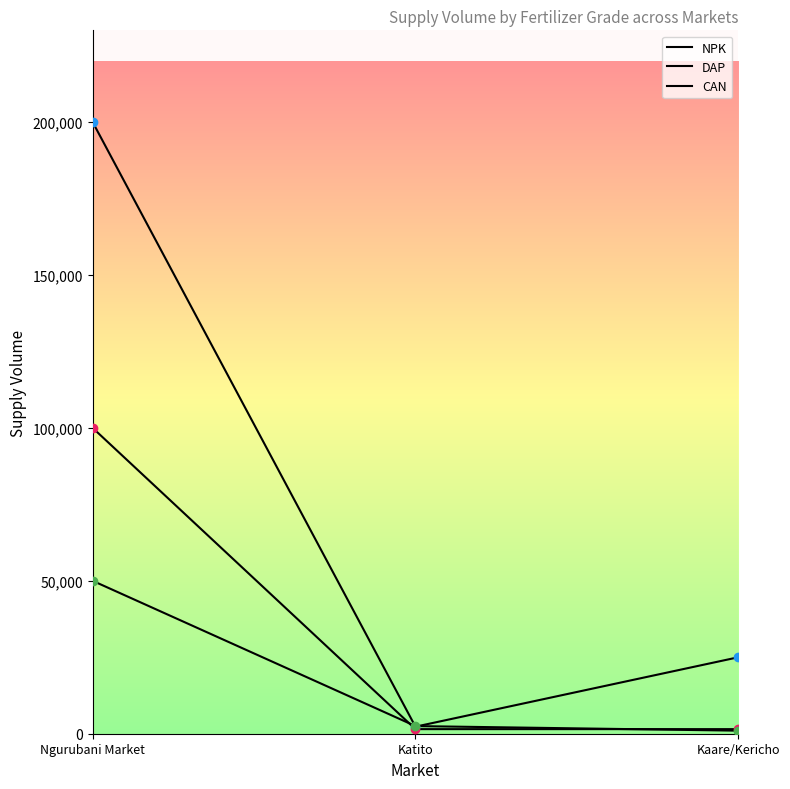

Is this an area chart (filled region under the line)?

No